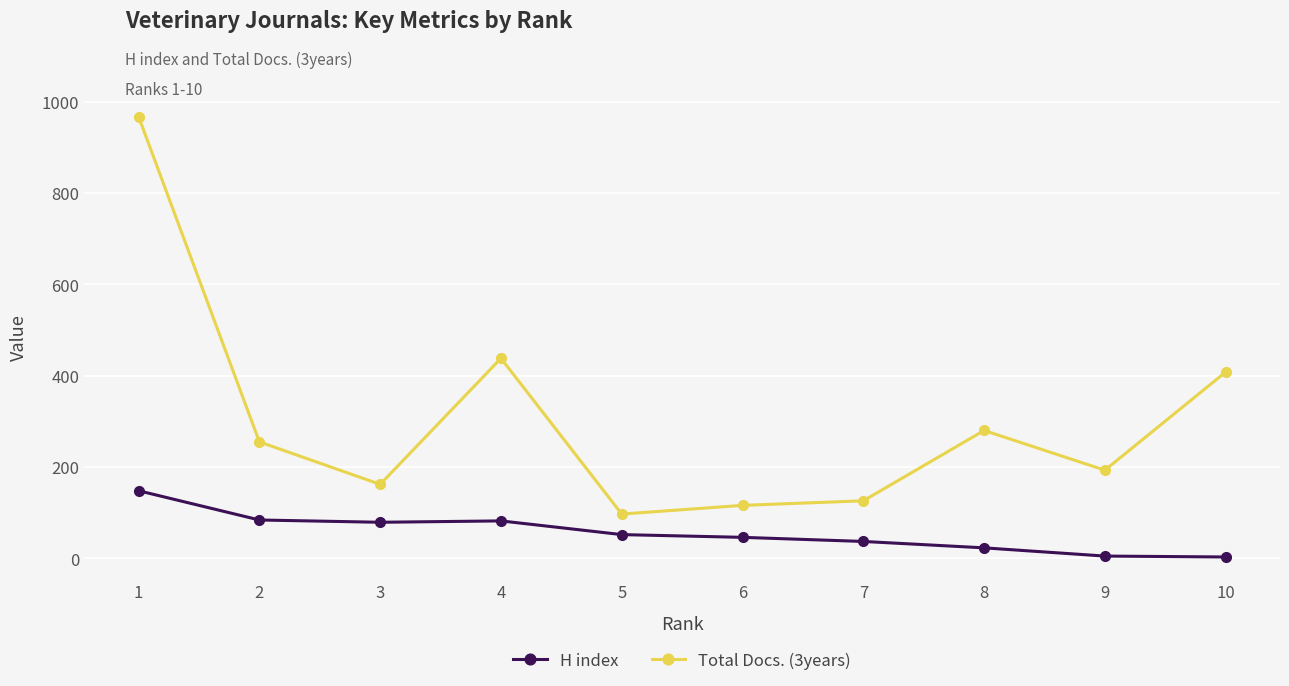

Between 4 and 8, which series saw the biggest shift?

Total Docs. (3years)